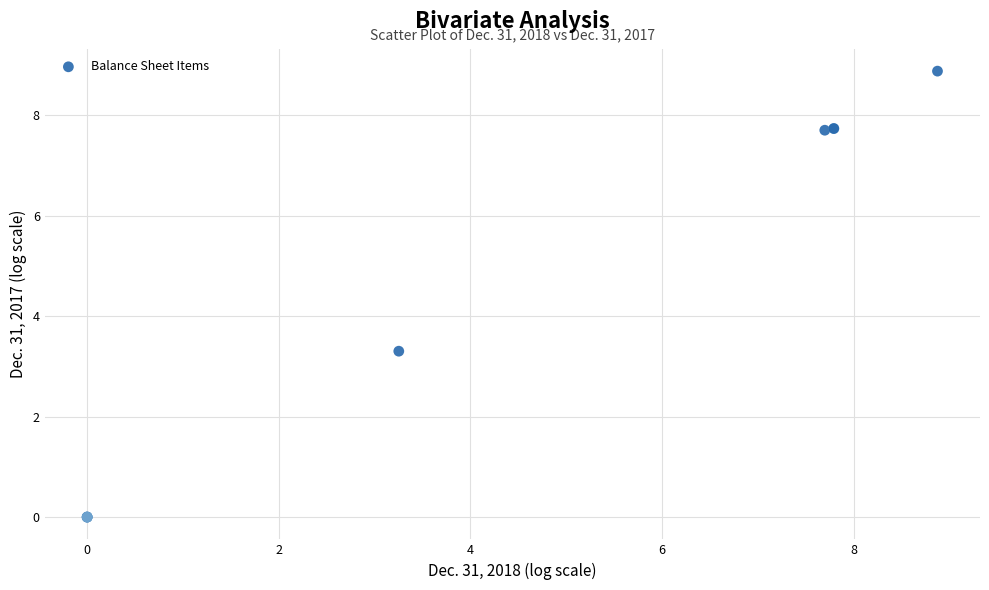

What Y value in the scatter plot is closest to 4?

3.3